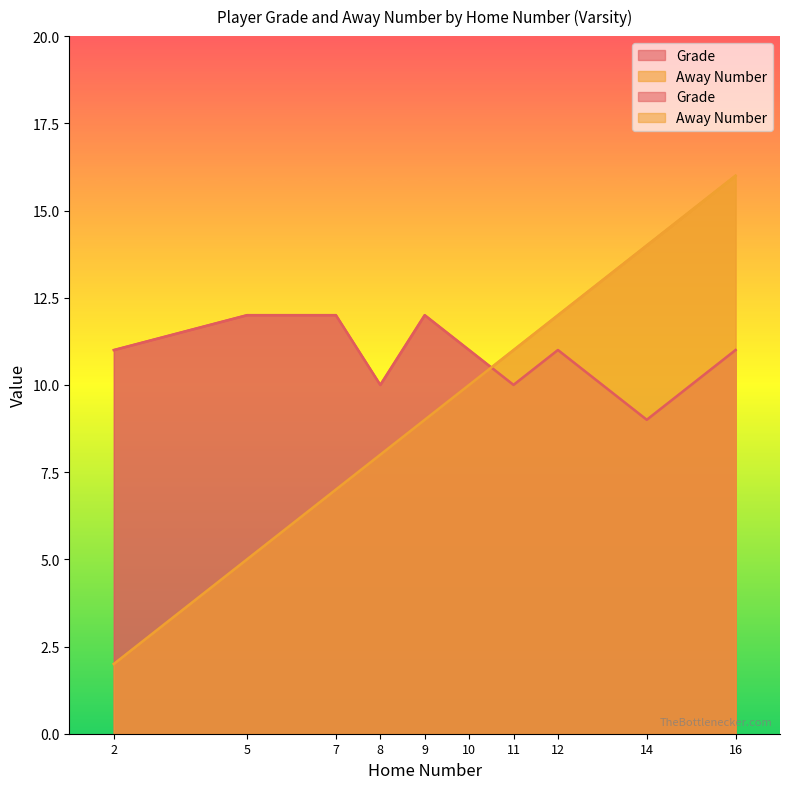

Does the chart have visible grid lines?

No